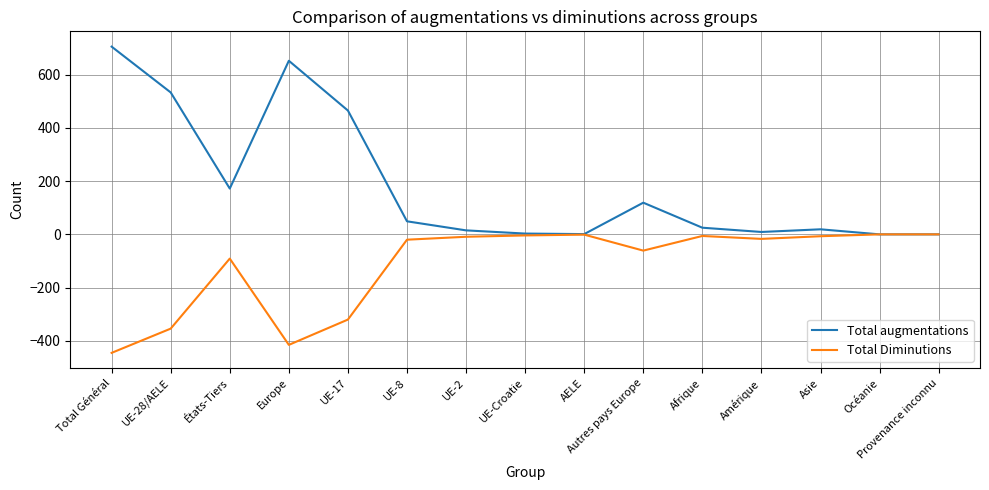

What is the maximum value shown in the chart?

705